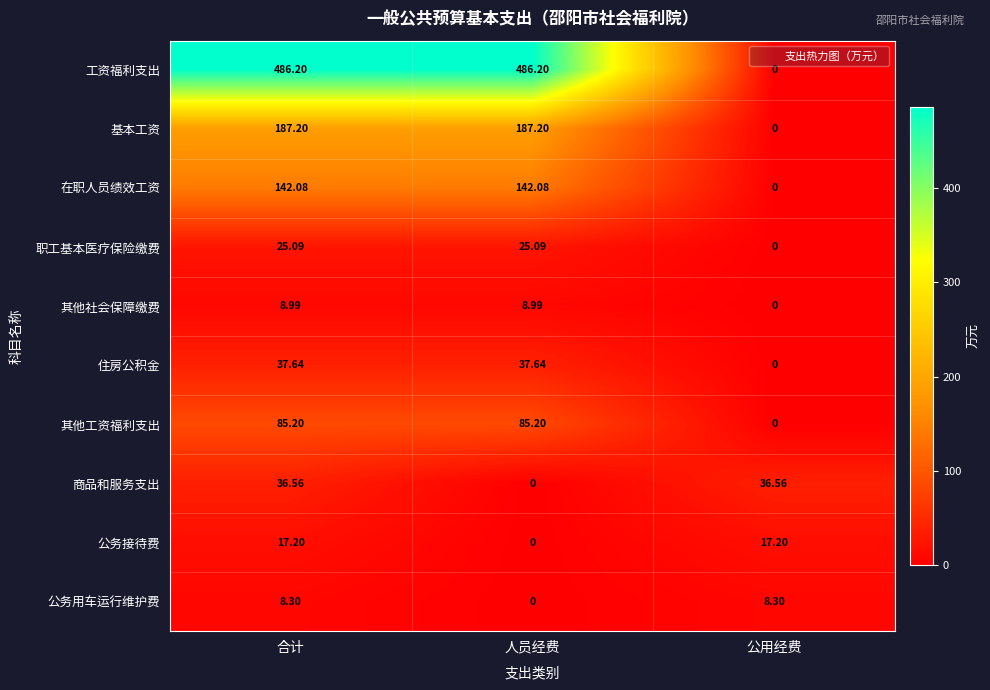

Where is 住房公积金 nearest to the value 18?

公用经费